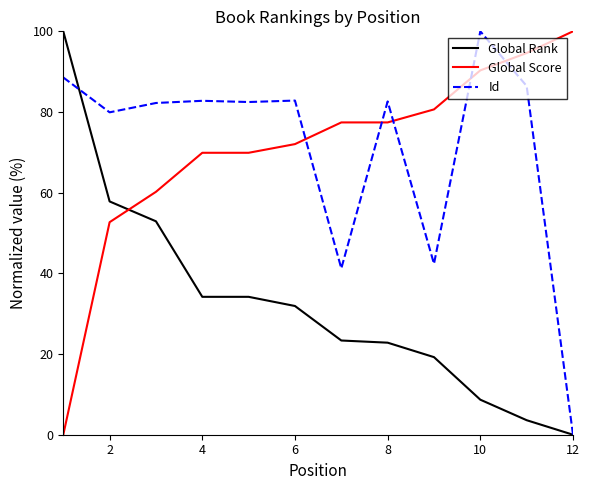

What are all the series names shown in the legend?

Global Rank, Global Score, Id